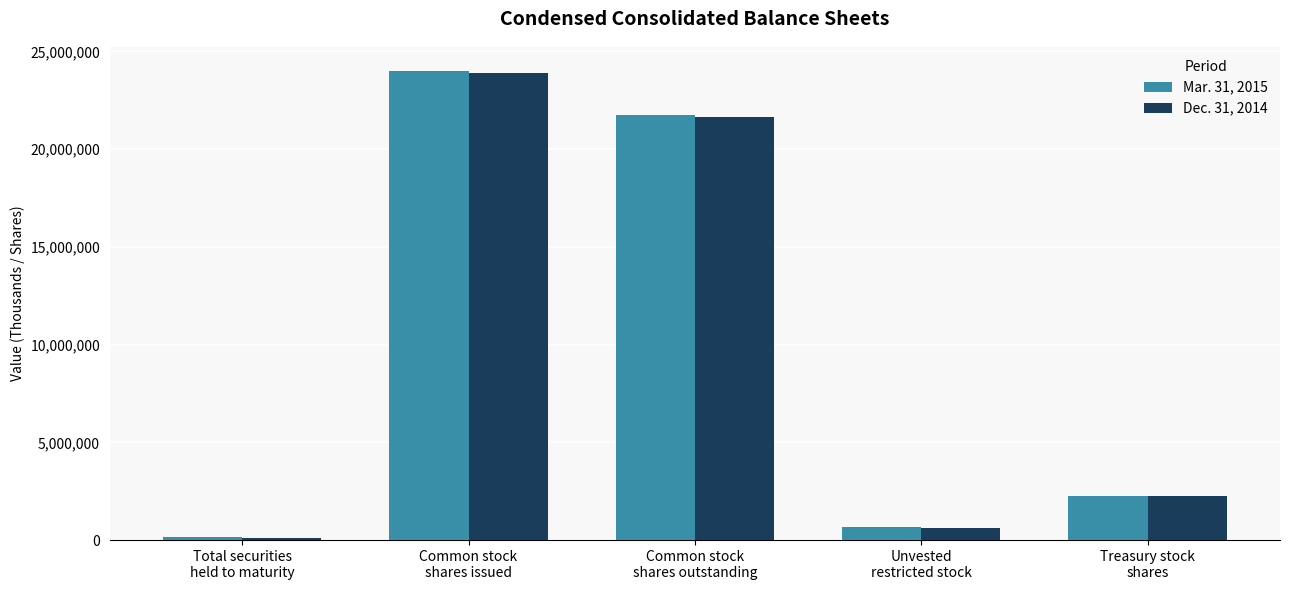

What is the value of the Dec. 31, 2014 bar at the 4th from the left?

620075